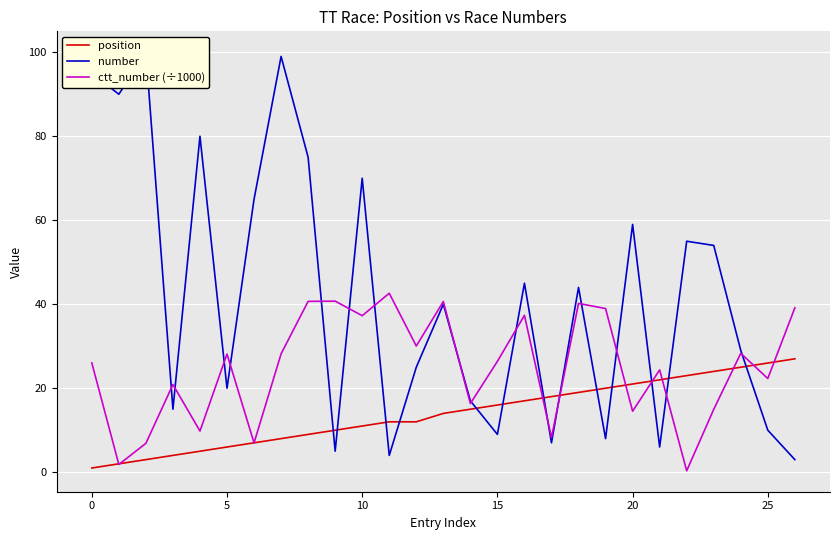

Does the chart display data point markers on the line(s)?

No